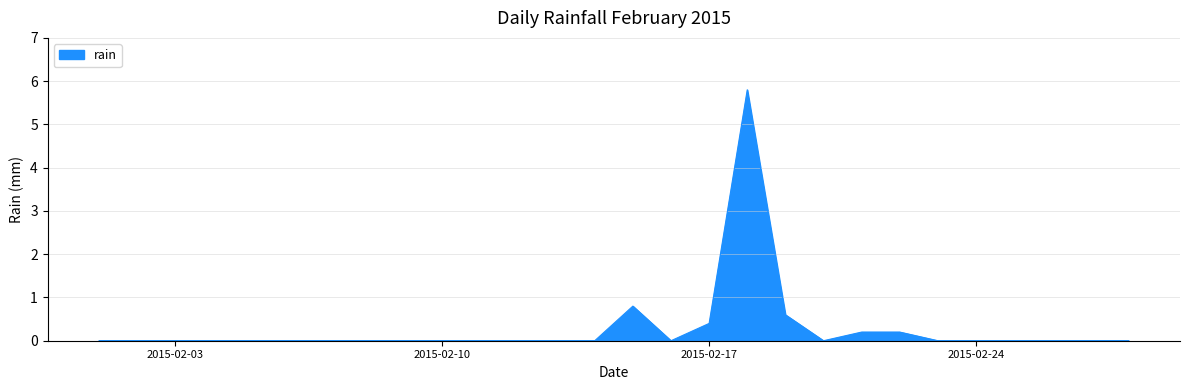

Does the chart have visible grid lines?

Yes